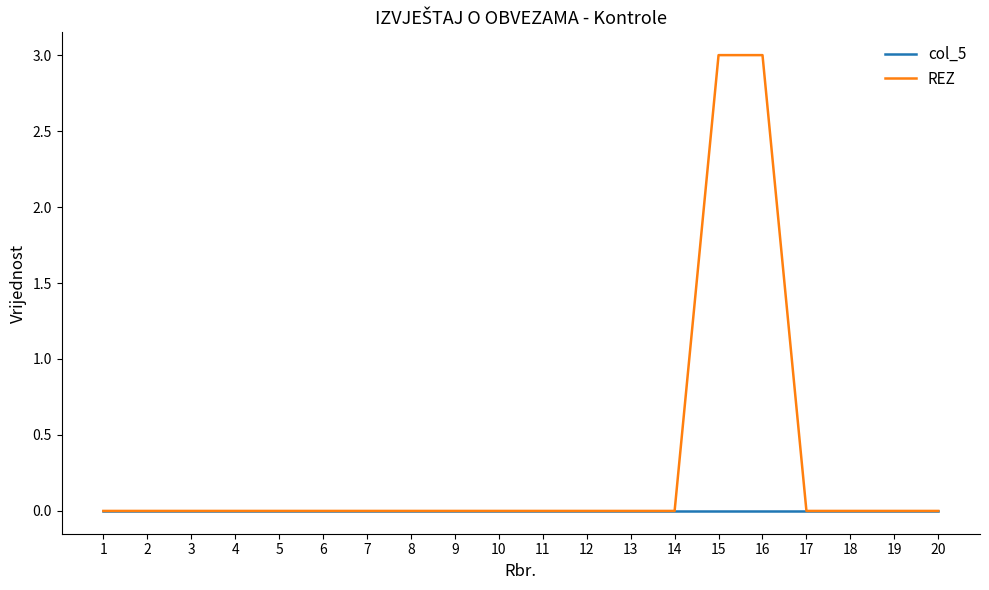

Reading left to right, what are all the values shown in this chart?

col_5: 0	0	0	0	0	0	0	0	0	0	0	0	0	0	0	0	0	0	0	0
REZ: 0	0	0	0	0	0	0	0	0	0	0	0	0	0	3	3	0	0	0	0